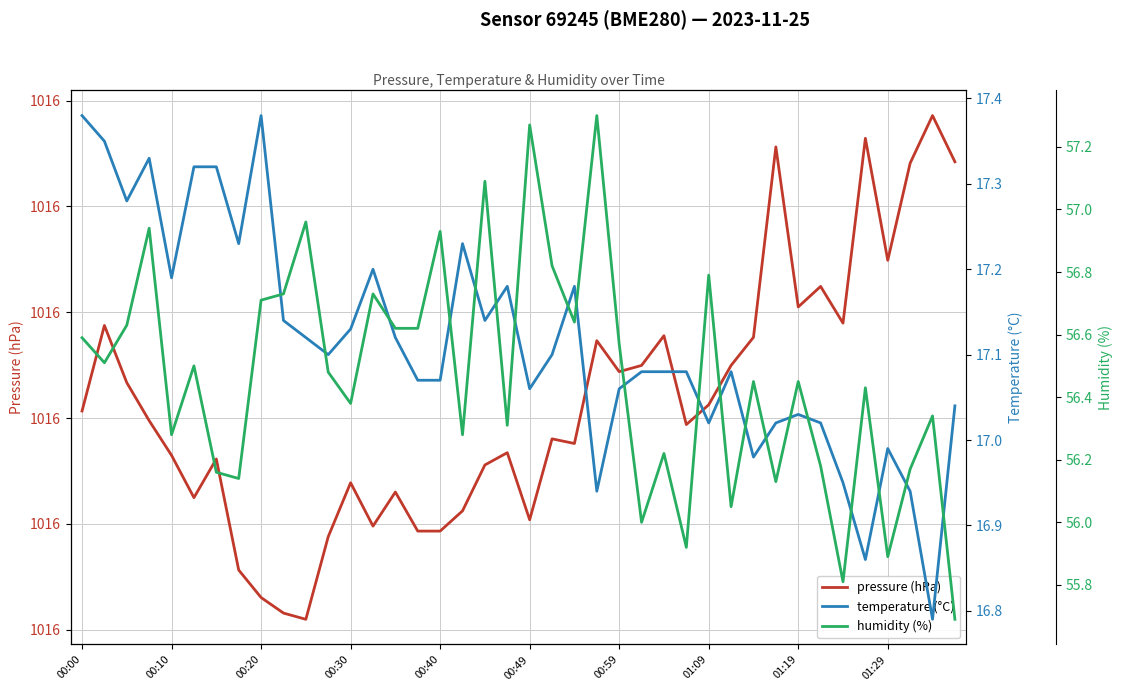

What is the sum of all temperature (°C) values?

684.6